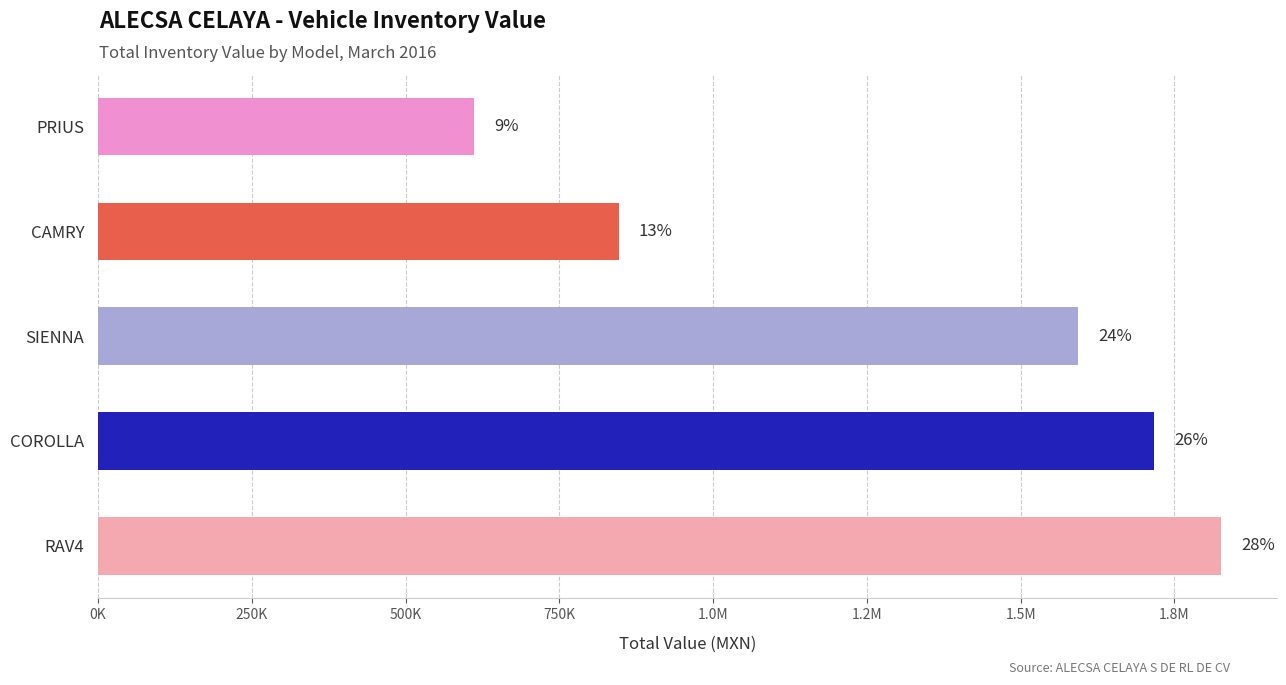

Does the chart contain any negative values?

No